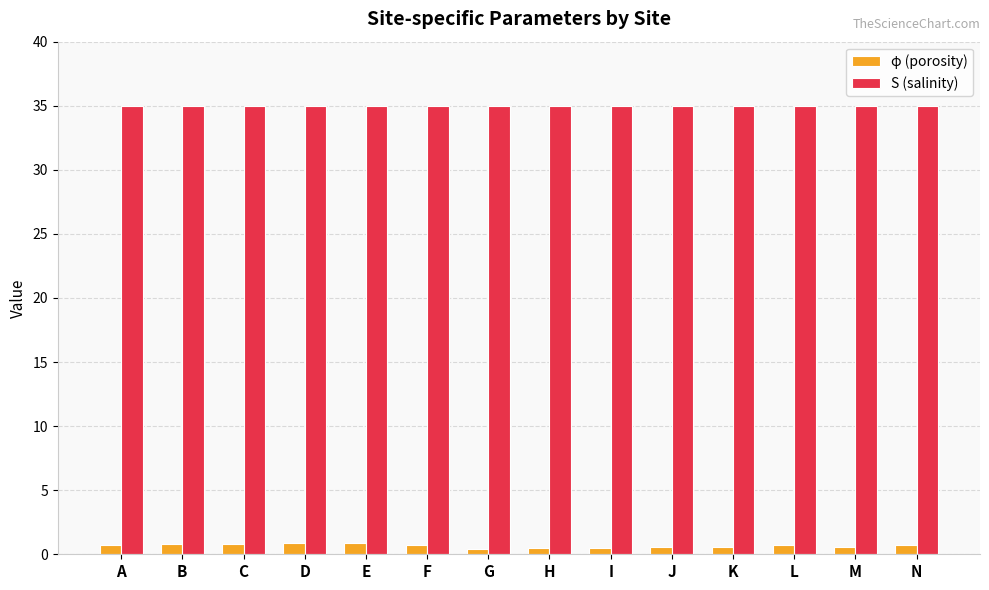

What is the total value across all series at A?

35.7